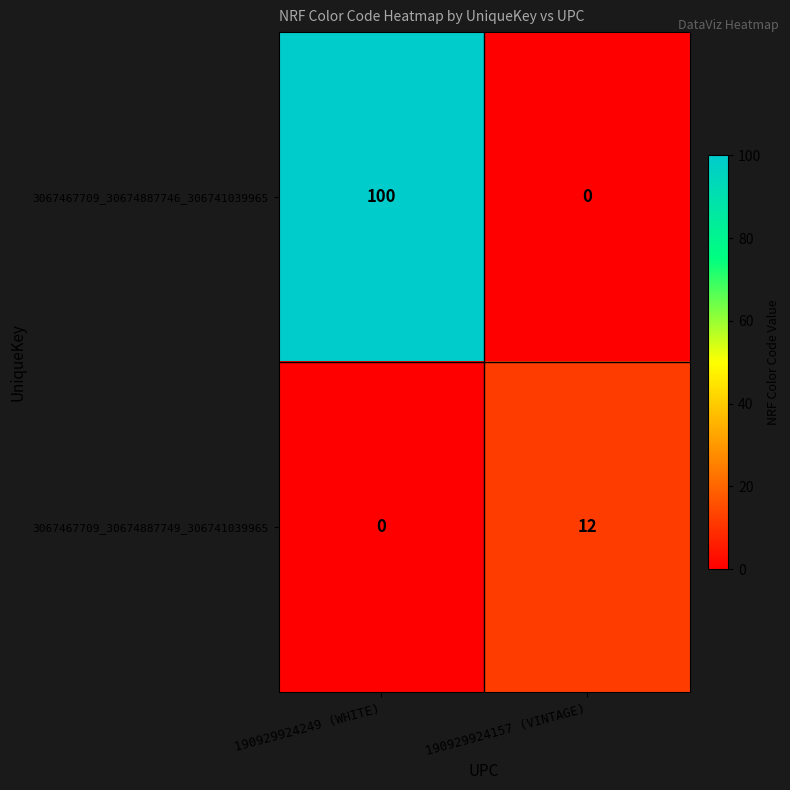

Count the number of categories in the chart.

2